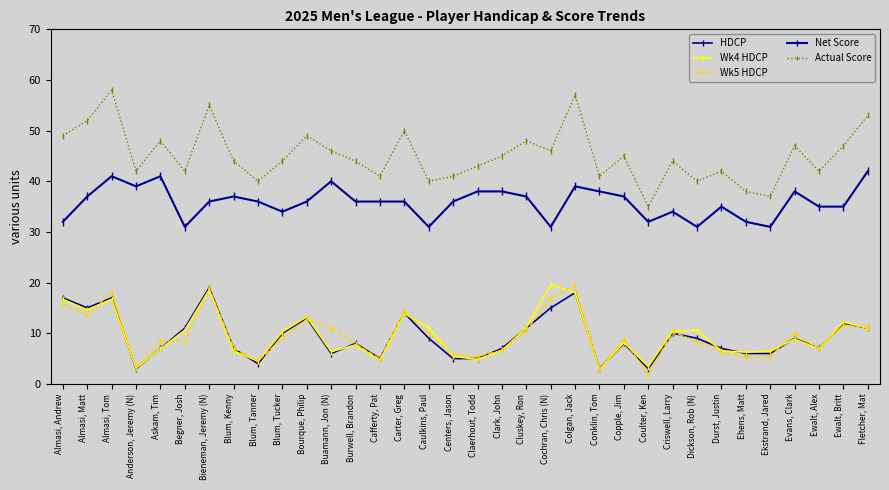

Reading left to right, transcribe all the data shown in this chart.

HDCP: Almasi, Andrew=17.0	Almasi, Matt=15.0	Almasi, Tom=17.0	Anderson, Jeremy (N)=3.0	Askam, Tim=7.0	Begner, Josh=11.0	Bieneman, Jeremy (N)=19.0	Blum, Kenny=7.0	Blum, Tanner=4.0	Blum, Tucker=10.0	Bourque, Philip=13.0	Buamann, Jon (N)=6.0	Burwell, Brandon=8.0	Cafferty, Pat=5.0	Carter, Greg=14.0	Caulkins, Paul=9.0	Centers, Jason=5.0	Claerhout, Todd=5.0	Clark, John=7.0	Cluskey, Ron=11.0	Cochran, Chris (N)=15.0	Colgan, Jack=18.0	Conklin, Tom=3.0	Copple, Jim=8.0	Coulter, Ken=3.0	Criswell, Larry=10.0	Dickson, Rob (N)=9.0	Durst, Justin=7.0	Ehens, Matt=6.0	Ekstrand, Jared=6.0	Evans, Clark=9.0	Ewalt, Alex=7.0	Ewalt, Britt=12.0	Fletcher, Mat=11.0
Wk4 HDCP: Almasi, Andrew=16.7	Almasi, Matt=14.6	Almasi, Tom=16.7	Anderson, Jeremy (N)=3.1	Askam, Tim=6.9	Begner, Josh=10.6	Bieneman, Jeremy (N)=18.6	Blum, Kenny=6.5	Blum, Tanner=4.5	Blum, Tucker=10.3	Bourque, Philip=13.3	Buamann, Jon (N)=6.4	Burwell, Brandon=7.7	Cafferty, Pat=4.7	Carter, Greg=13.9	Caulkins, Paul=11.1	Centers, Jason=5.4	Claerhout, Todd=4.8	Clark, John=6.6	Cluskey, Ron=11.1	Cochran, Chris (N)=19.6	Colgan, Jack=18.0	Conklin, Tom=2.9	Copple, Jim=8.2	Coulter, Ken=3.4	Criswell, Larry=10.4	Dickson, Rob (N)=10.6	Durst, Justin=6.5	Ehens, Matt=6.3	Ekstrand, Jared=6.5	Evans, Clark=8.8	Ewalt, Alex=6.9	Ewalt, Britt=12.2	Fletcher, Mat=11.0
Wk5 HDCP: Almasi, Andrew=15.7	Almasi, Matt=13.6	Almasi, Tom=18.2	Anderson, Jeremy (N)=3.2	Askam, Tim=8.5	Begner, Josh=8.4	Bieneman, Jeremy (N)=18.9	Blum, Kenny=7.1	Blum, Tanner=4.5	Blum, Tucker=9.0	Bourque, Philip=12.8	Buamann, Jon (N)=11.1	Burwell, Brandon=7.9	Cafferty, Pat=4.9	Carter, Greg=14.5	Caulkins, Paul=9.8	Centers, Jason=5.8	Claerhout, Todd=5.5	Clark, John=6.6	Cluskey, Ron=10.6	Cochran, Chris (N)=16.9	Colgan, Jack=19.4	Conklin, Tom=2.9	Copple, Jim=8.8	Coulter, Ken=1.7	Criswell, Larry=10.3	Dickson, Rob (N)=8.3	Durst, Justin=6.2	Ehens, Matt=5.3	Ekstrand, Jared=5.4	Evans, Clark=10.1	Ewalt, Alex=6.9	Ewalt, Britt=11.4	Fletcher, Mat=11.3
Net Score: Almasi, Andrew=32.0	Almasi, Matt=37.0	Almasi, Tom=41.0	Anderson, Jeremy (N)=39.0	Askam, Tim=41.0	Begner, Josh=31.0	Bieneman, Jeremy (N)=36.0	Blum, Kenny=37.0	Blum, Tanner=36.0	Blum, Tucker=34.0	Bourque, Philip=36.0	Buamann, Jon (N)=40.0	Burwell, Brandon=36.0	Cafferty, Pat=36.0	Carter, Greg=36.0	Caulkins, Paul=31.0	Centers, Jason=36.0	Claerhout, Todd=38.0	Clark, John=38.0	Cluskey, Ron=37.0	Cochran, Chris (N)=31.0	Colgan, Jack=39.0	Conklin, Tom=38.0	Copple, Jim=37.0	Coulter, Ken=32.0	Criswell, Larry=34.0	Dickson, Rob (N)=31.0	Durst, Justin=35.0	Ehens, Matt=32.0	Ekstrand, Jared=31.0	Evans, Clark=38.0	Ewalt, Alex=35.0	Ewalt, Britt=35.0	Fletcher, Mat=42.0
Actual Score: Almasi, Andrew=49.0	Almasi, Matt=52.0	Almasi, Tom=58.0	Anderson, Jeremy (N)=42.0	Askam, Tim=48.0	Begner, Josh=42.0	Bieneman, Jeremy (N)=55.0	Blum, Kenny=44.0	Blum, Tanner=40.0	Blum, Tucker=44.0	Bourque, Philip=49.0	Buamann, Jon (N)=46.0	Burwell, Brandon=44.0	Cafferty, Pat=41.0	Carter, Greg=50.0	Caulkins, Paul=40.0	Centers, Jason=41.0	Claerhout, Todd=43.0	Clark, John=45.0	Cluskey, Ron=48.0	Cochran, Chris (N)=46.0	Colgan, Jack=57.0	Conklin, Tom=41.0	Copple, Jim=45.0	Coulter, Ken=35.0	Criswell, Larry=44.0	Dickson, Rob (N)=40.0	Durst, Justin=42.0	Ehens, Matt=38.0	Ekstrand, Jared=37.0	Evans, Clark=47.0	Ewalt, Alex=42.0	Ewalt, Britt=47.0	Fletcher, Mat=53.0